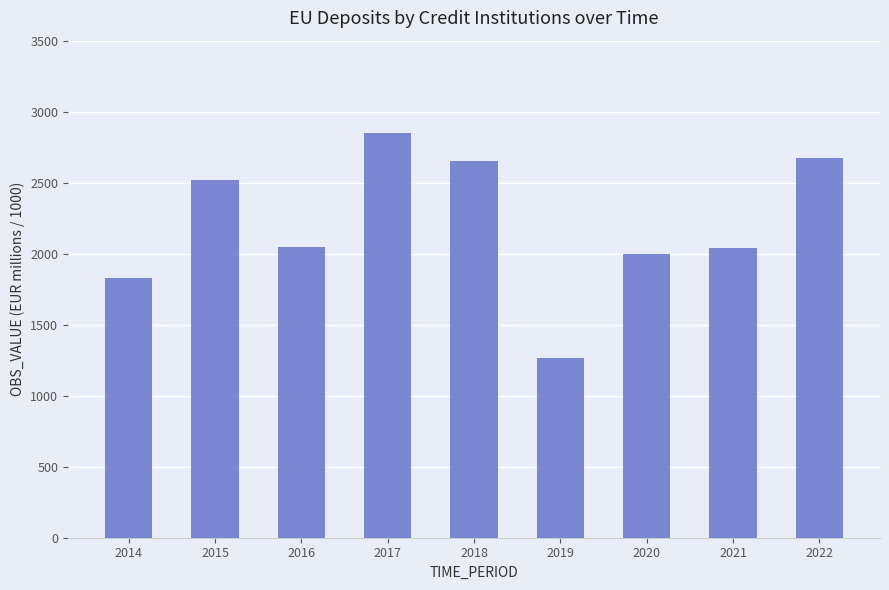

Approximately how many times larger is the value at 2017 compared to 2018?

1.1